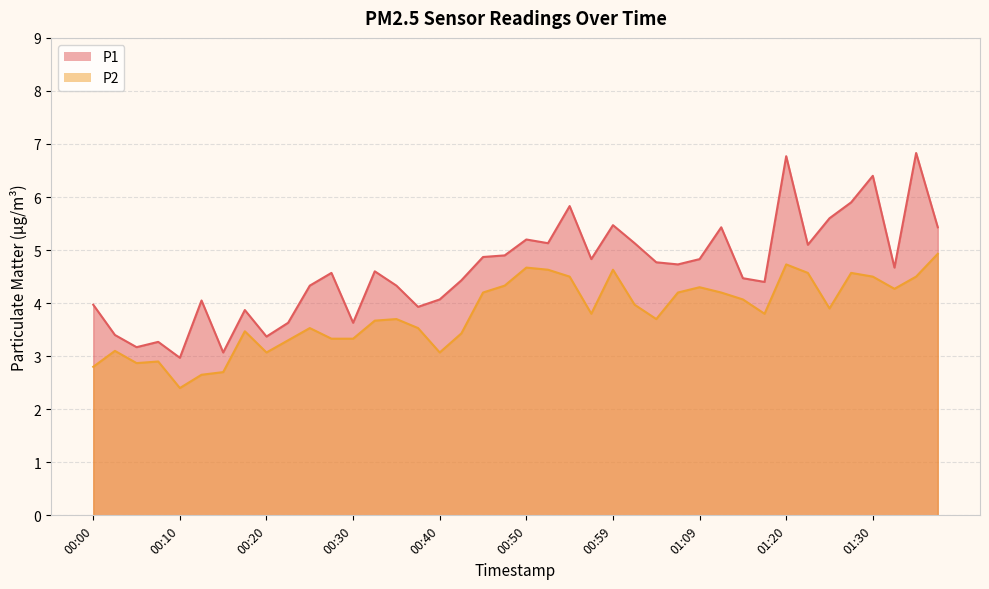

Where does the P2 series first go above 3?

00:03